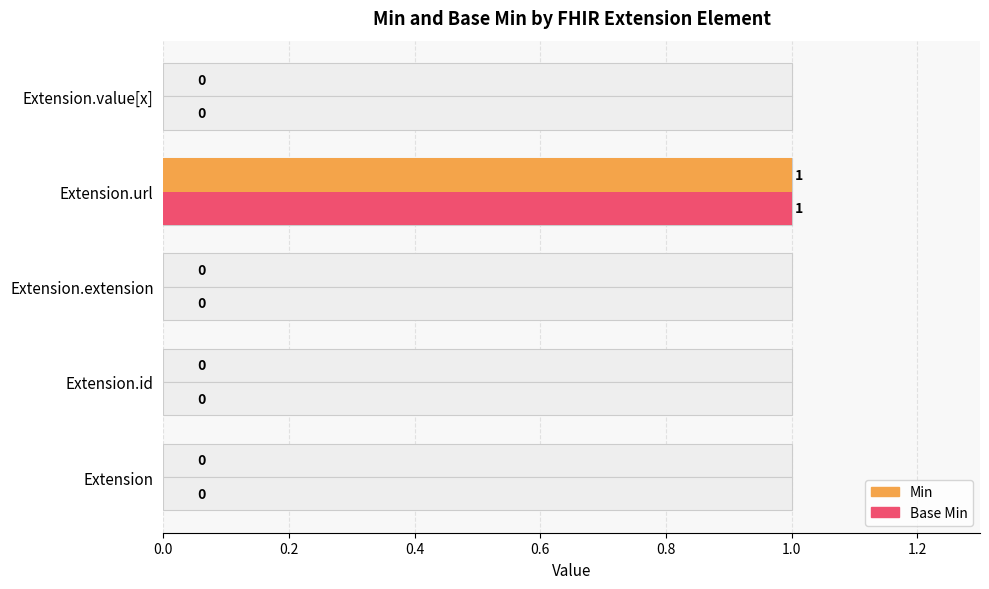

What is the value of the Base Min bar at the 4th from the left?

1